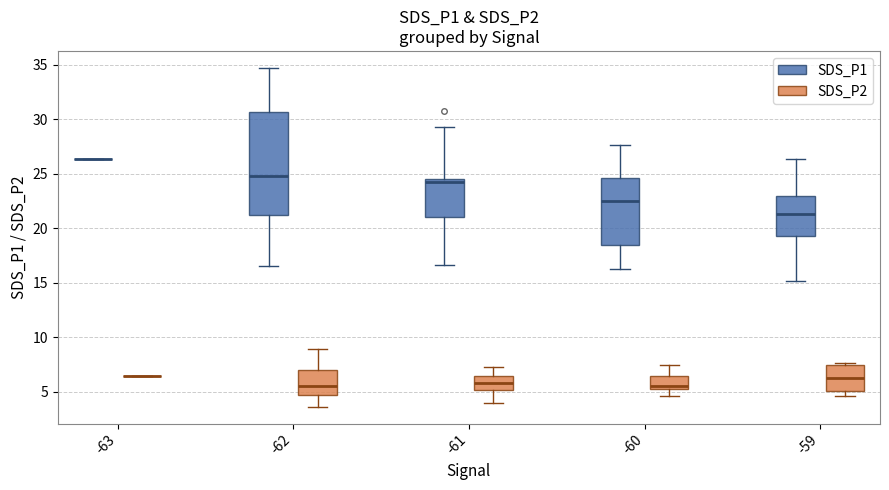

Reading left to right, read every box against the y-axis: the position of its median line, the range the box covers, and the ends of its whiskers. The values are not printed on the chart, so give them approximately, as read against the axis.

-63 (SDS_P1): box collapsed to a line at 26.5, whiskers 26.5 to 26.5
-63 (SDS_P2): box collapsed to a line at 6.5, whiskers 6.5 to 6.5
-62 (SDS_P1): median 25.0, box 21.0 to 30.5, whiskers 16.5 to 34.5
-62 (SDS_P2): median 5.5, box 4.5 to 7.0, whiskers 3.5 to 9.0
-61 (SDS_P1): median 24.0, box 21.0 to 24.5, whiskers 16.5 to 29.5
-61 (SDS_P2): median 6.0, box 5.0 to 6.5, whiskers 4.0 to 7.5
-60 (SDS_P1): median 22.5, box 18.5 to 24.5, whiskers 16.5 to 27.5
-60 (SDS_P2): median 5.5 (just above the box's lower edge), box 5.5 to 6.5, whiskers 4.5 to 7.5
-59 (SDS_P1): median 21.5, box 19.5 to 23.0, whiskers 15.0 to 26.5
-59 (SDS_P2): median 6.5, box 5.0 to 7.5, whiskers 4.5 to 7.5 (just above the box's upper edge)